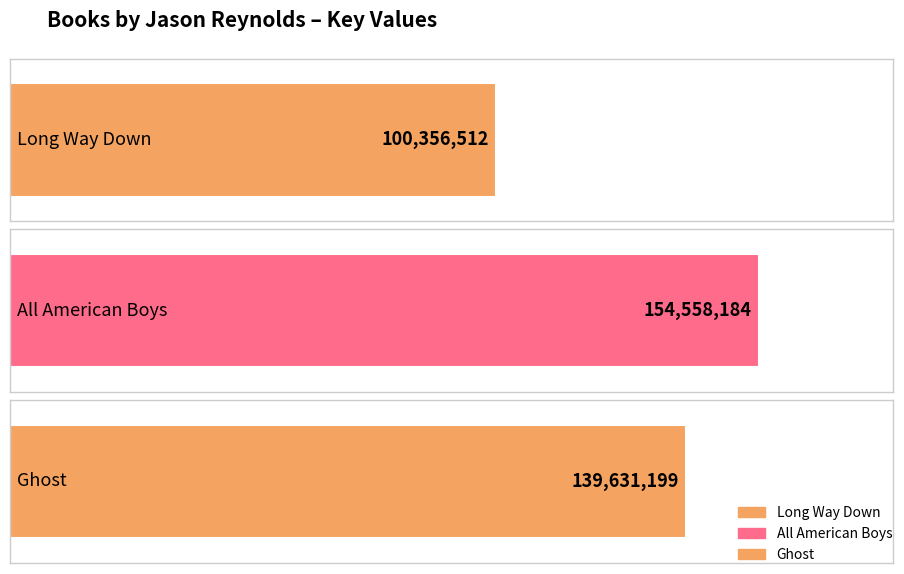

At which label does the data first exceed 139631199?

All American Boys